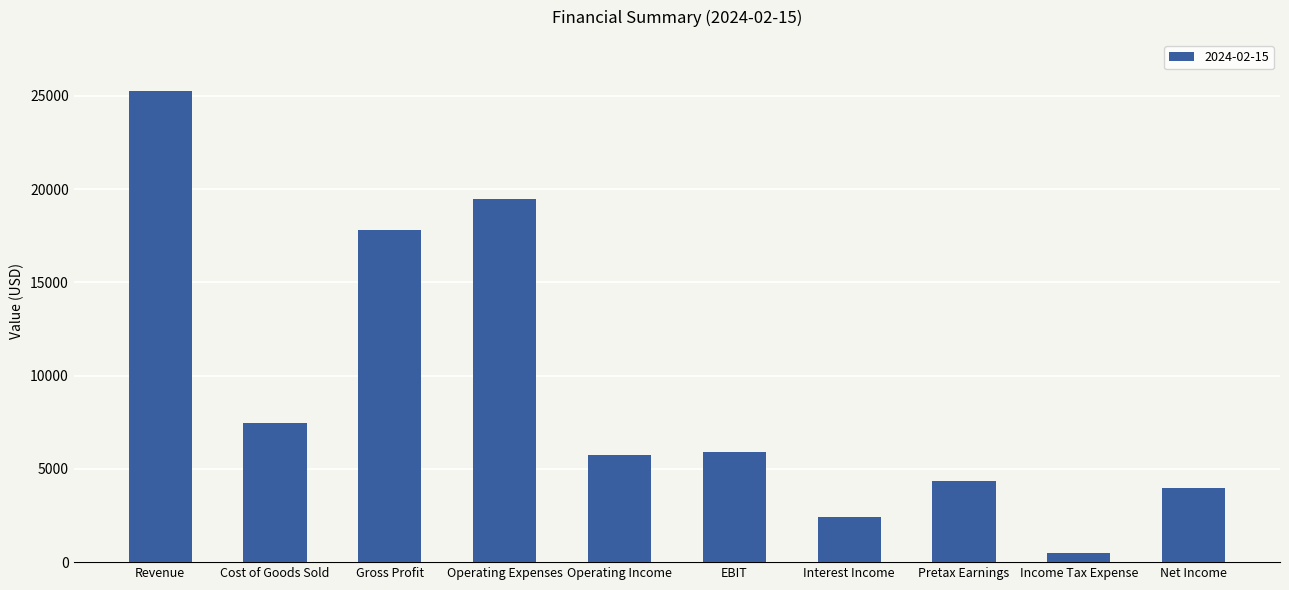

Read the value at Operating Expenses, to the nearest 50.

19500